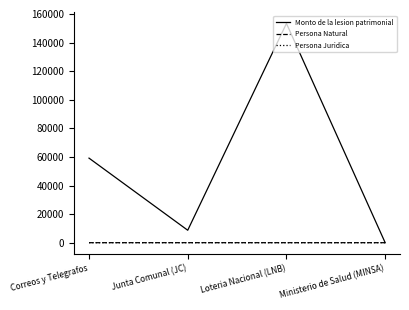

Between Correos y Telegrafos and Junta Comunal (JC), which series saw the biggest shift?

Monto de la lesion patrimonial